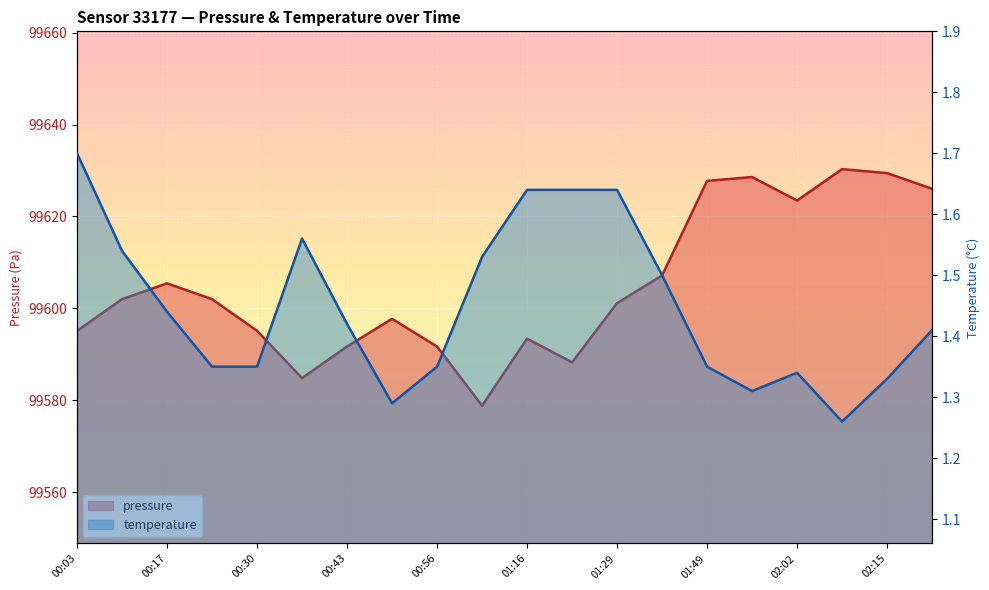

Which series has the largest range (max minus min)?

pressure